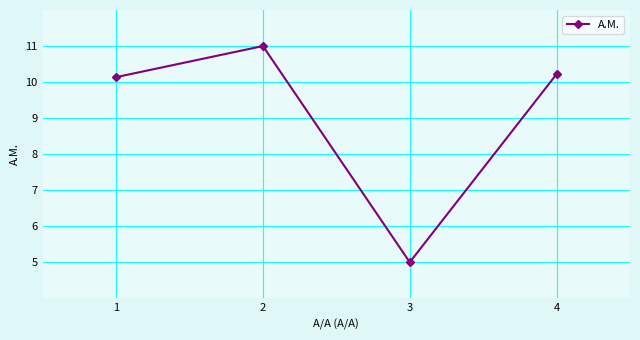

Does the chart have visible grid lines?

Yes